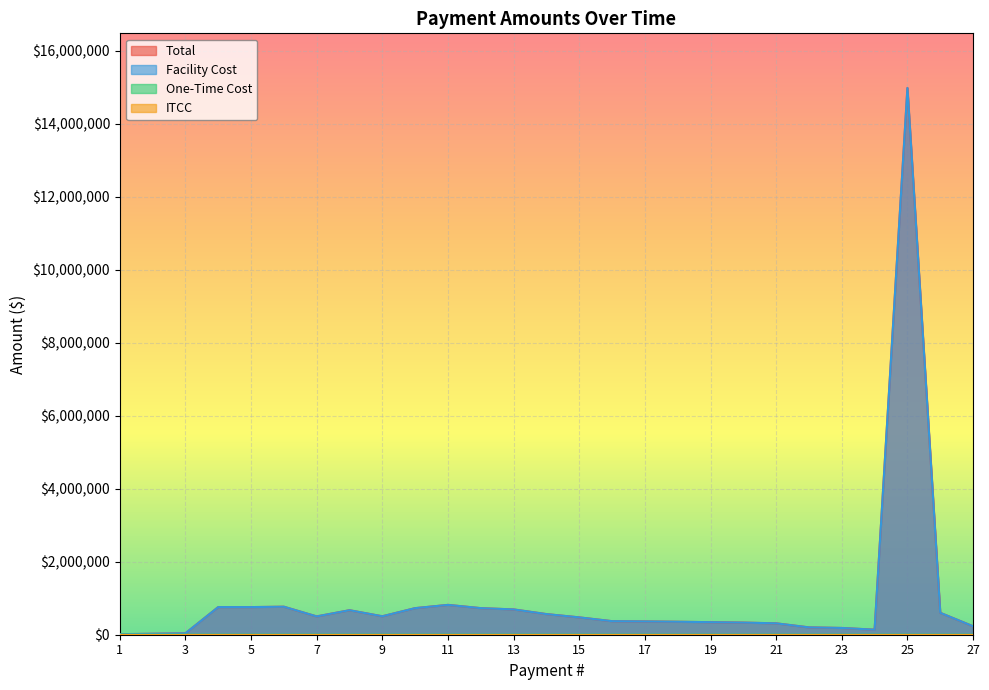

True or false: One-Time Cost and Total intersect in this chart.

False